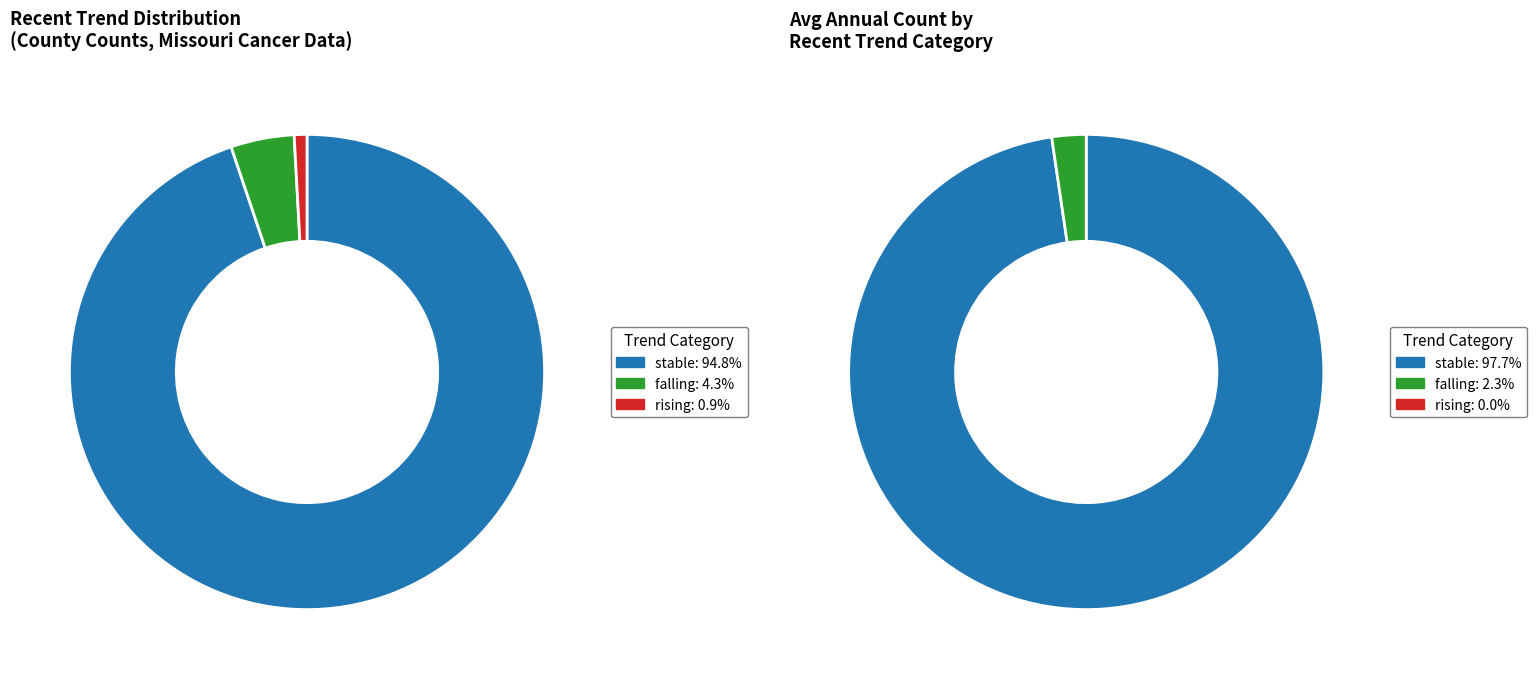

Which slice is the largest?

stable